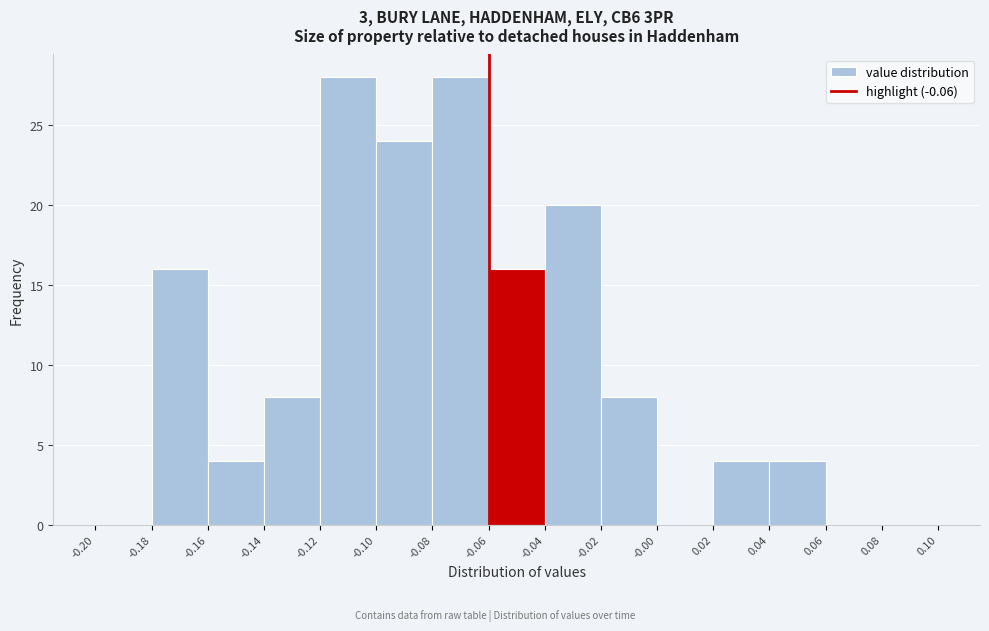

Reading left to right, list every bar in this chart as the range it spans on the x-axis followed by its height. The values are not printed on the chart, so give them approximately, as read against the axis.

-0.20 to -0.18: 0
-0.18 to -0.16: 16
-0.16 to -0.14: 4
-0.14 to -0.12: 8
-0.12 to -0.10: 28
-0.10 to -0.08: 24
-0.08 to -0.06: 28
-0.06 to -0.04: 16
-0.04 to -0.02: 20
-0.02 to -0.00: 8
-0.00 to 0.02: 0
0.02 to 0.04: 4
0.04 to 0.06: 4
0.06 to 0.08: 0
0.08 to 0.10: 0